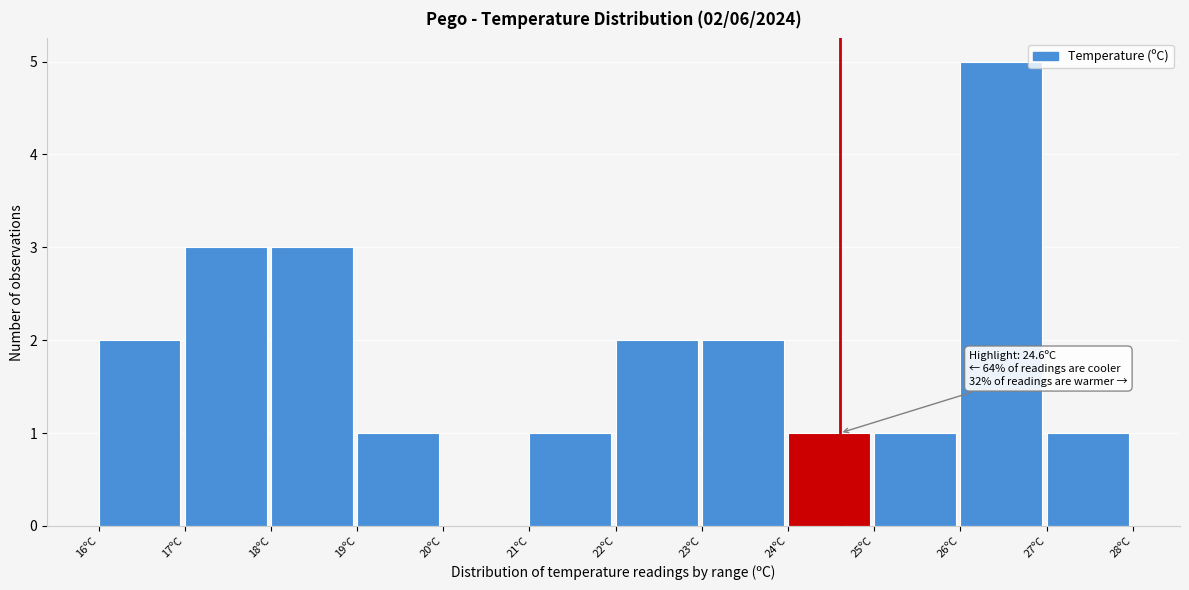

Which range on the x-axis has the tallest bar?

26 to 27